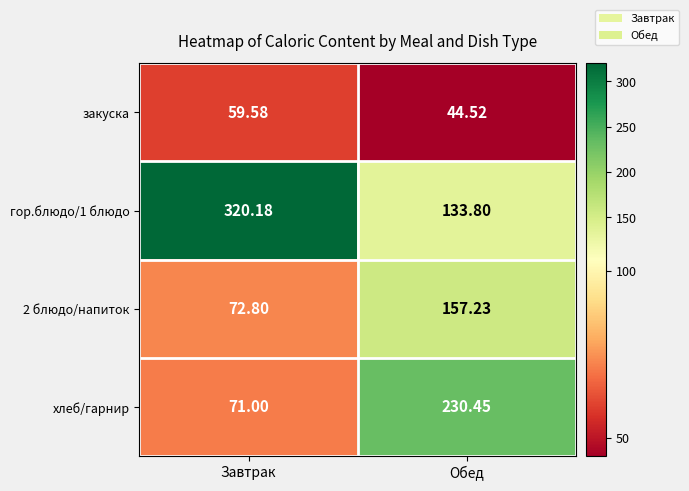

At which category does the chart reach its peak across all series?

Завтрак